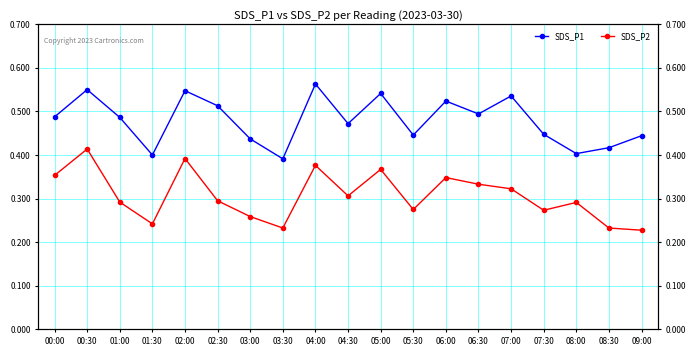

True or false: SDS_P2 has more than 0 points higher than both neighbors.

True